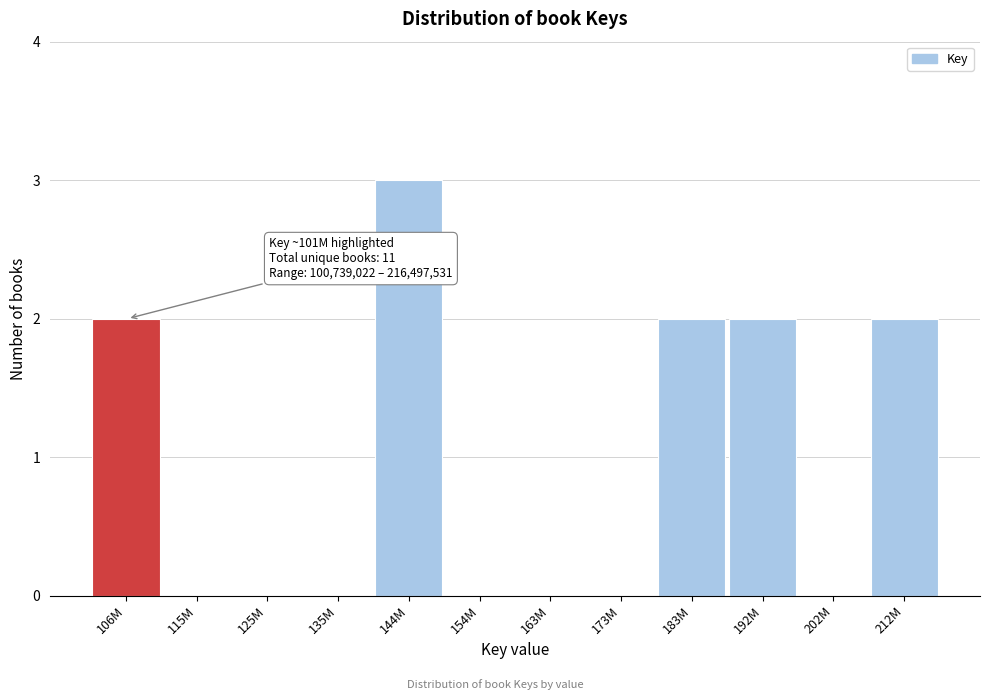

Reading left to right, list all the values displayed in this chart.

106M=2	115M=0	125M=0	135M=0	144M=3	154M=0	163M=0	173M=0	183M=2	192M=2	202M=0	212M=2